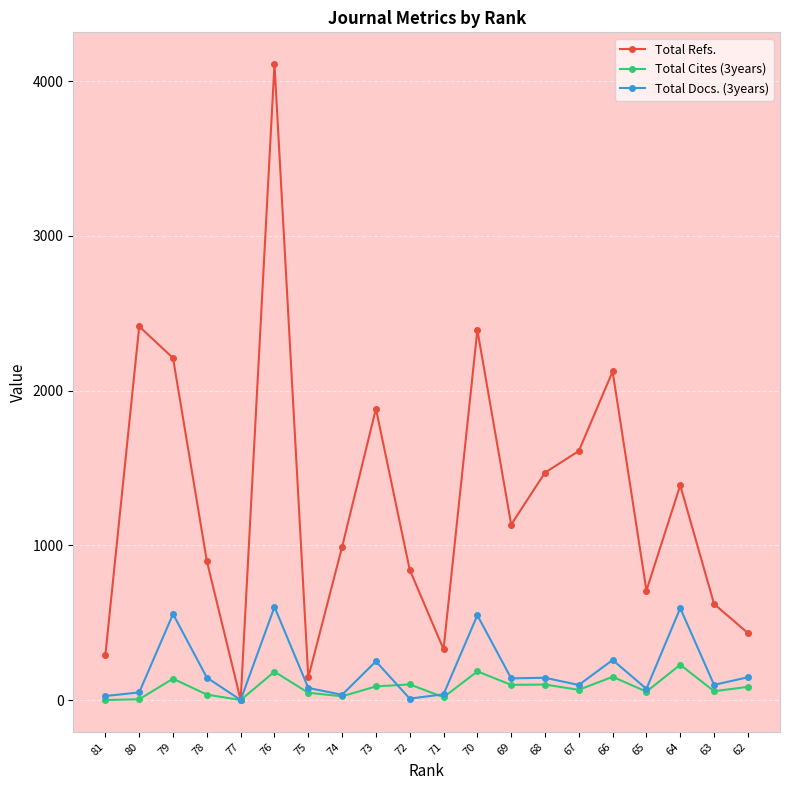

What is the difference between the highest and lowest values at 68?

1370